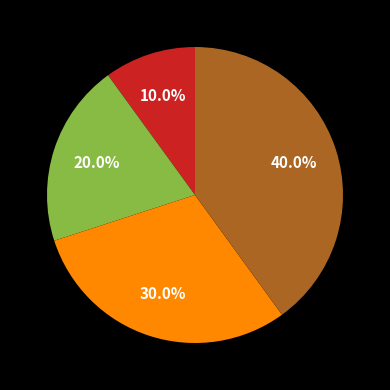

Is there a majority slice in this chart?

No